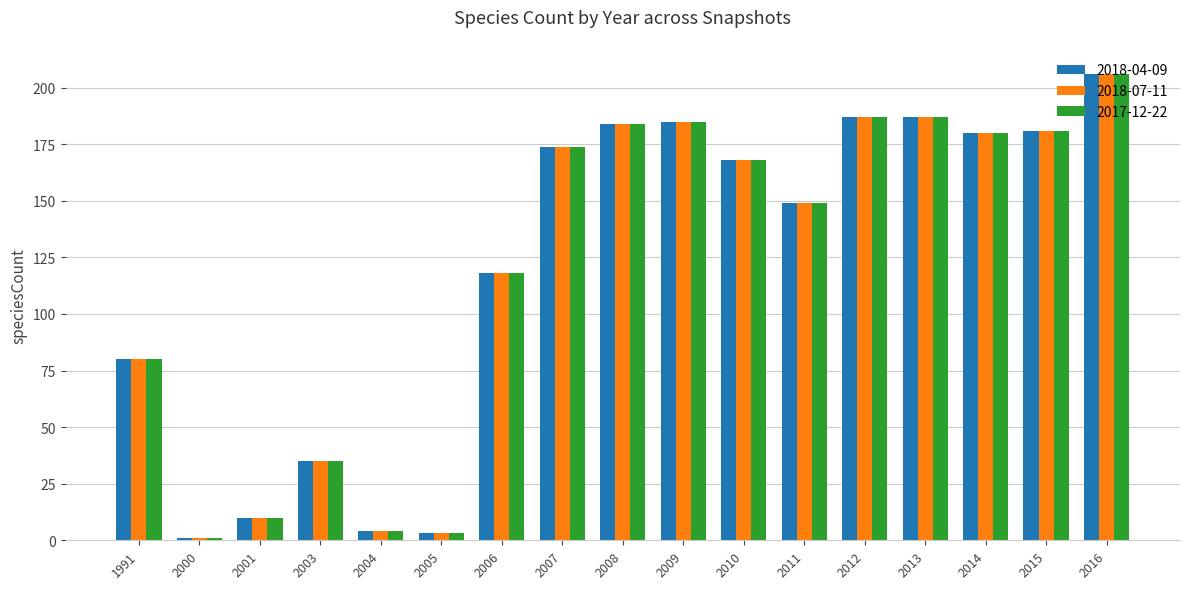

How many values in the 2018-04-09 series are below 168?

8